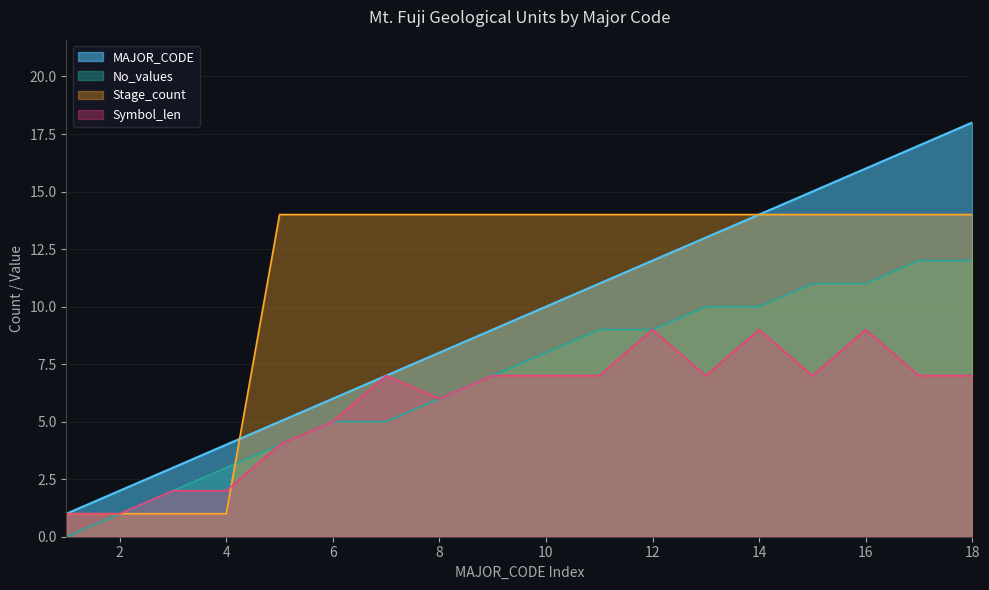

What is the value of the Symbol_len point at the 1st from the left?

1